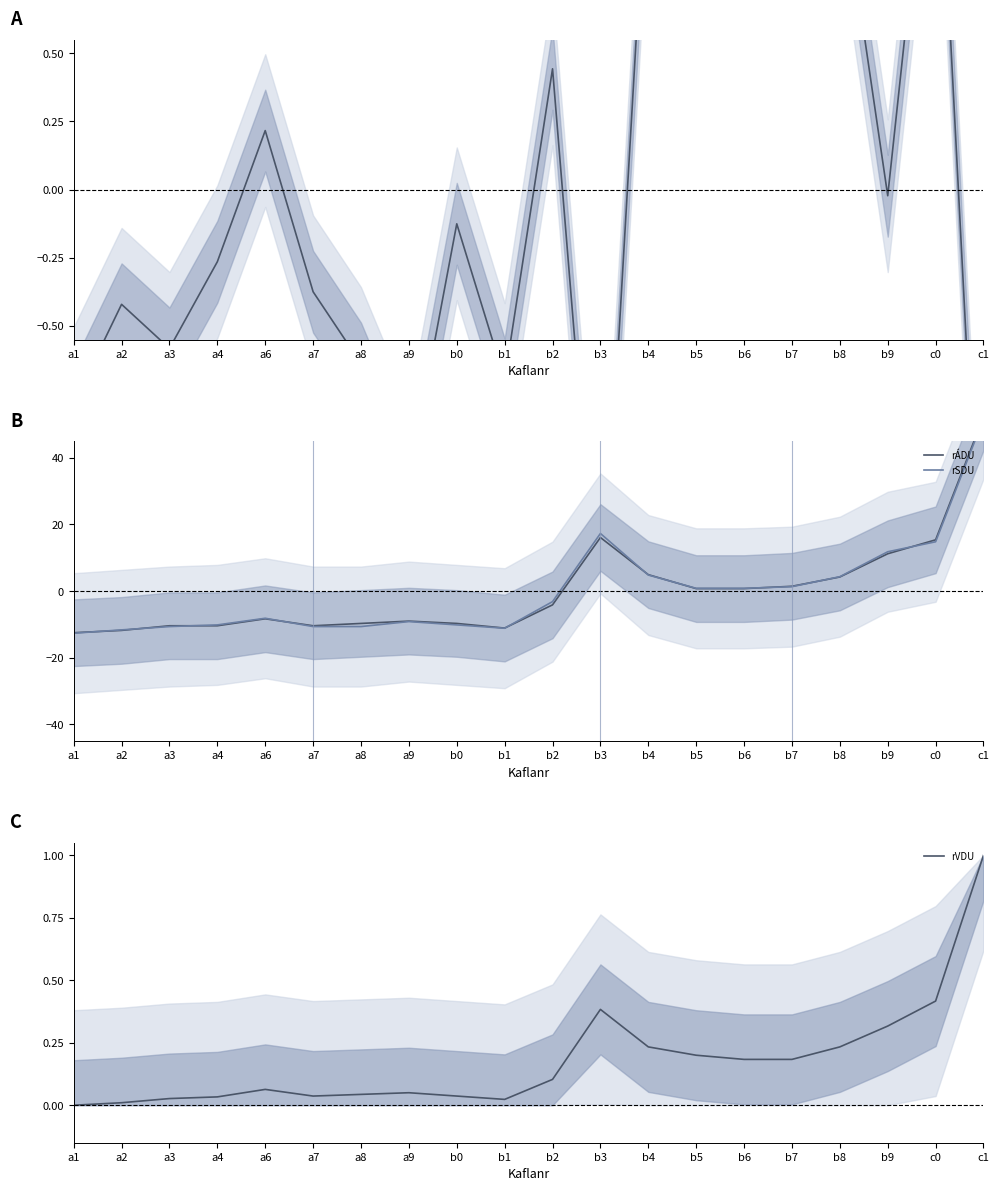

The value of Eknir þ. km at b9 is -0.0. True or false?

False